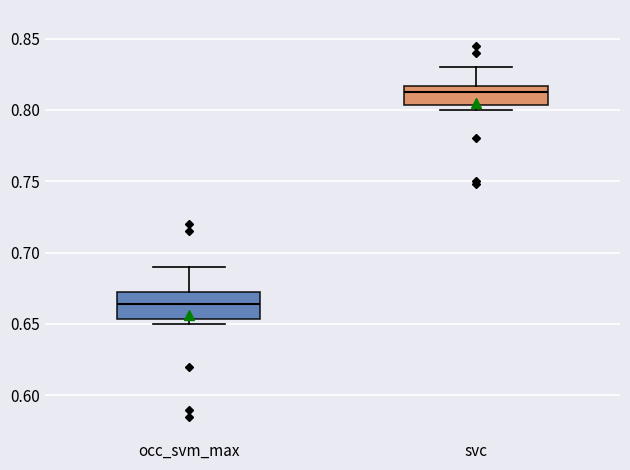

Reading left to right, transcribe this box plot: for each box, give where its median line is, the range the box spans, and where its two whiskers end, as read against the y-axis. The values are not printed on the chart, so give them approximately, as read against the axis.

occ_svm_max: median 0.665, box 0.655 to 0.675, whiskers 0.650 to 0.690
svc: median 0.815 (just below the box's upper edge), box 0.805 to 0.815, whiskers 0.800 to 0.830